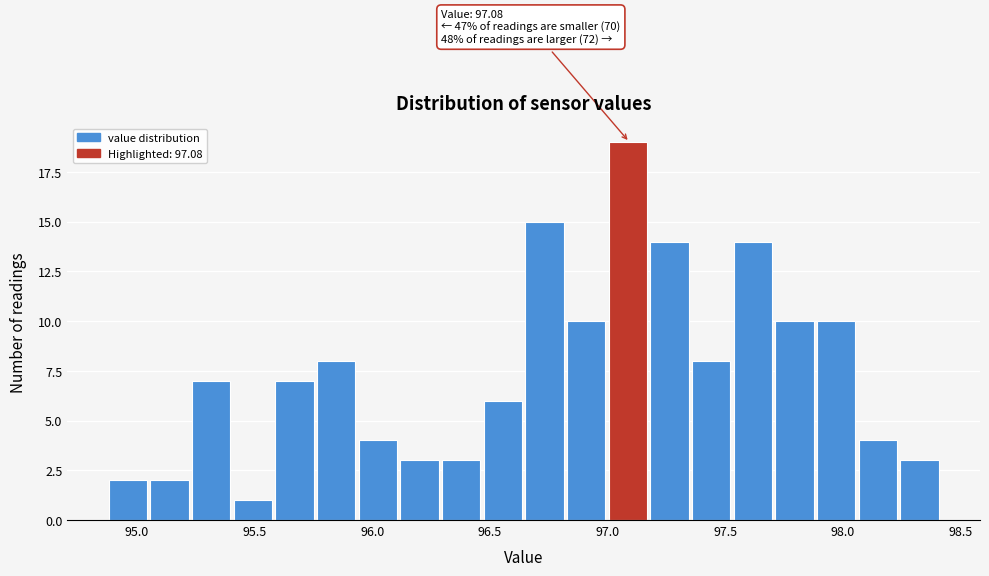

Around what value on the x-axis is the tallest bar? Give the approximate position of its centre, as read against the axis.

97.10